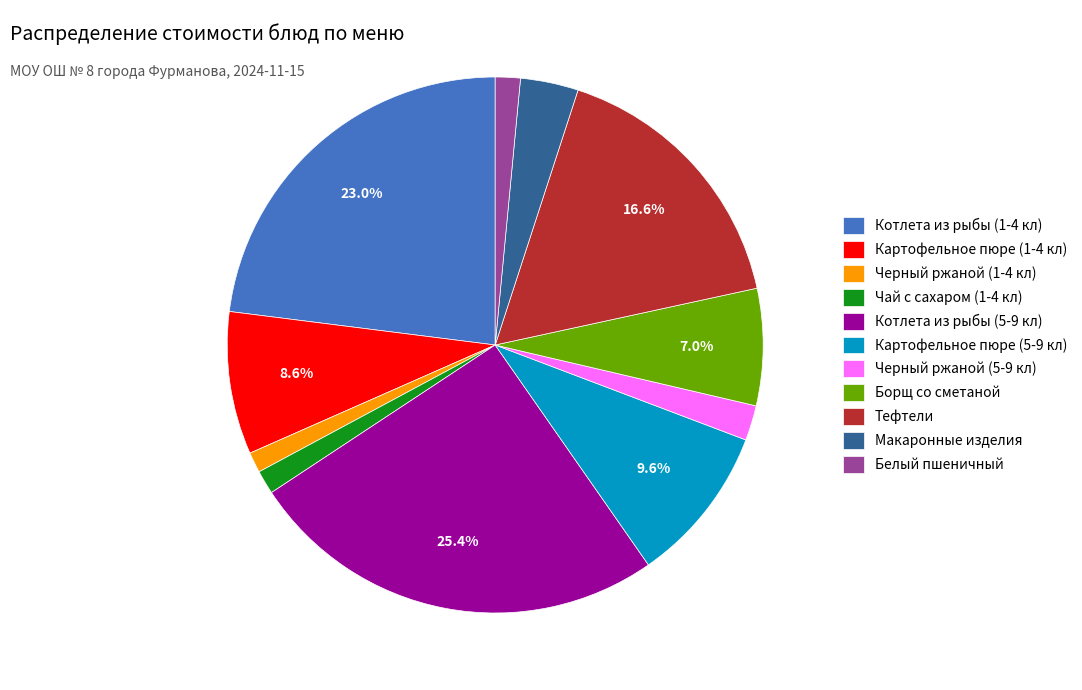

To the nearest percent, what percentage of the pie is Тефтели?

17%